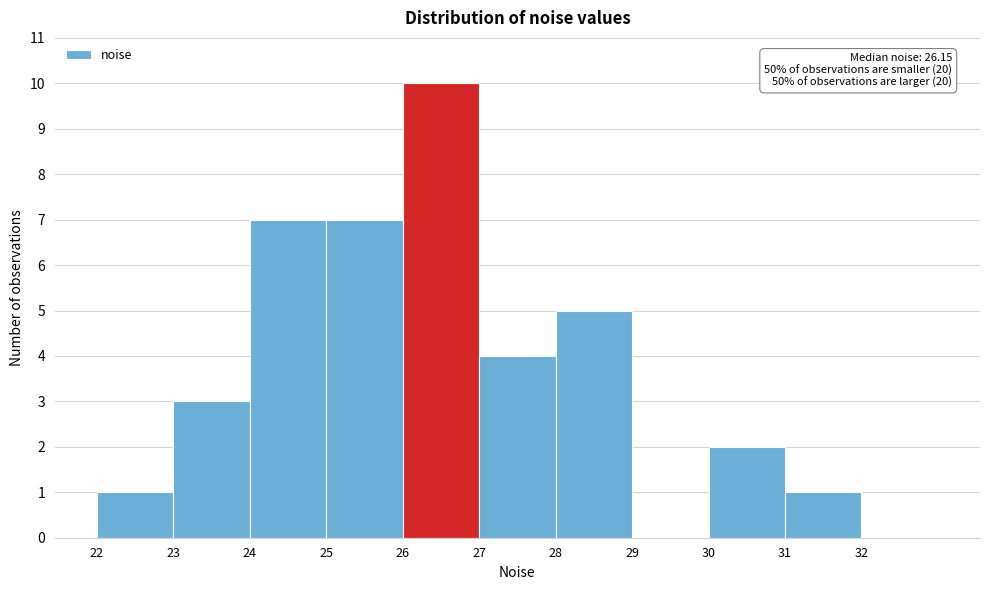

Over which range of the x-axis is the bar tallest?

26 to 27